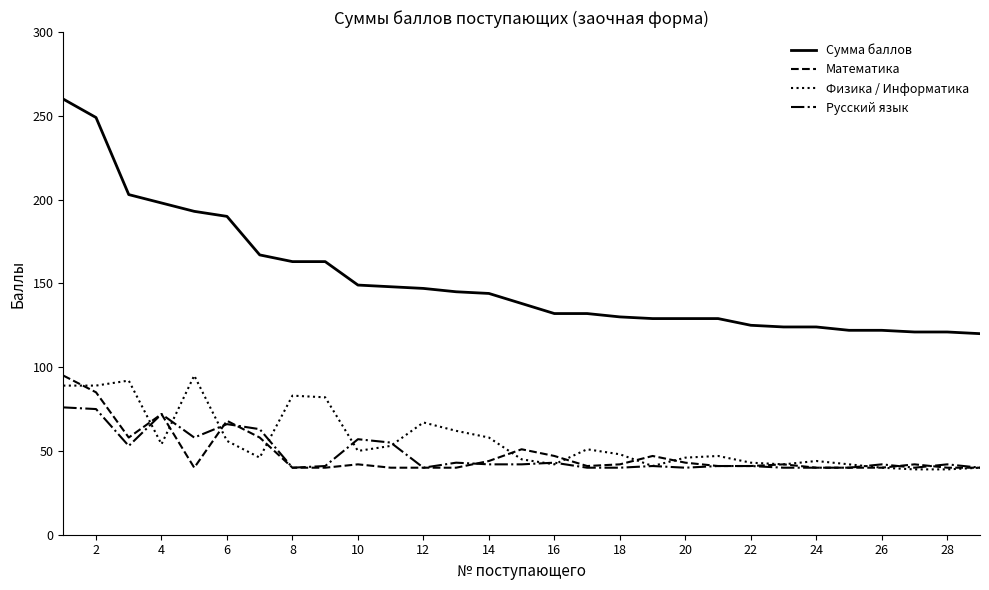

True or false: Физика / Информатика and Сумма баллов intersect in this chart.

False